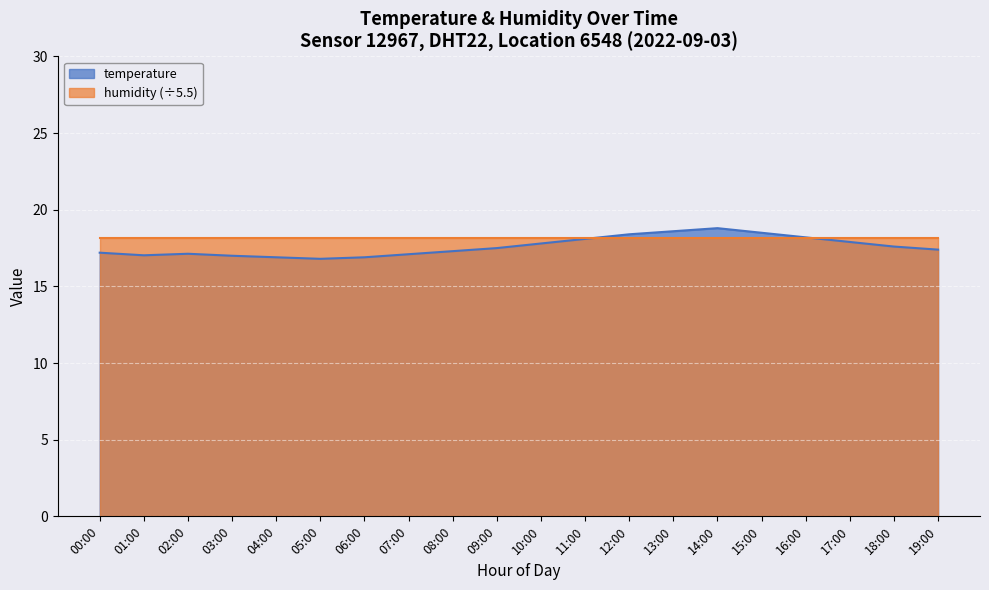

What is the label of the 12th point from the left?

11:00